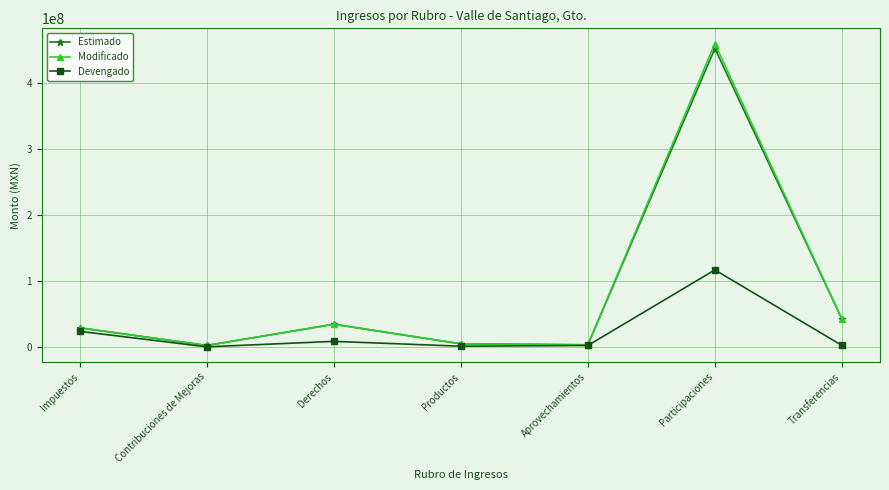

At which category does Modificado reach its first local valley?

Contribuciones de Mejoras